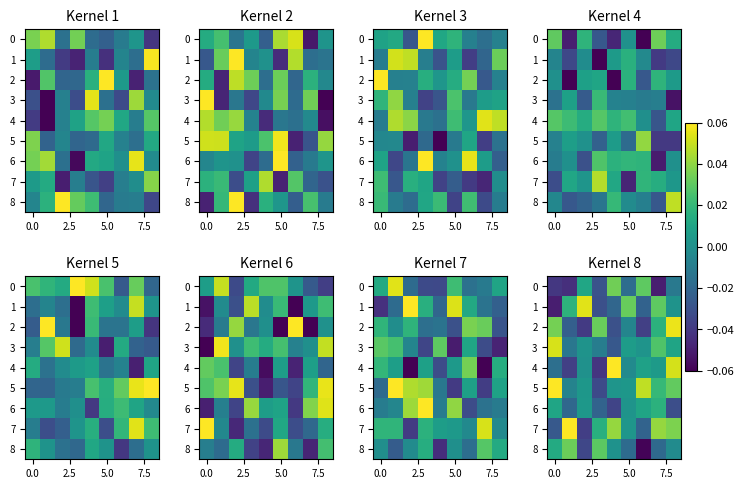

What is the difference between the maximum and minimum values in the row_5 series?

0.1